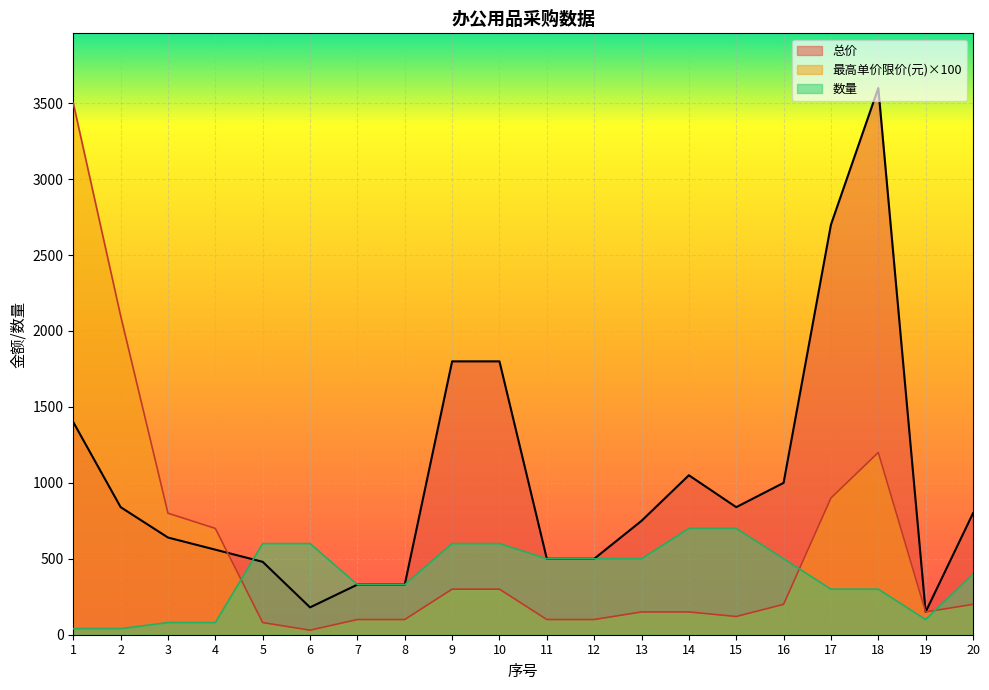

How many lines are shown in the chart?

3